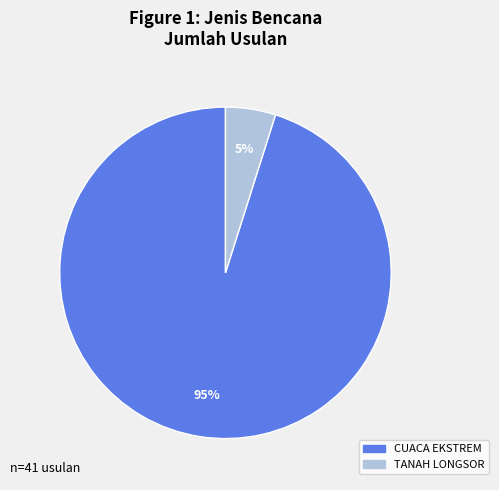

To the nearest percent, what is the difference between the largest and smallest slice percentages?

90%